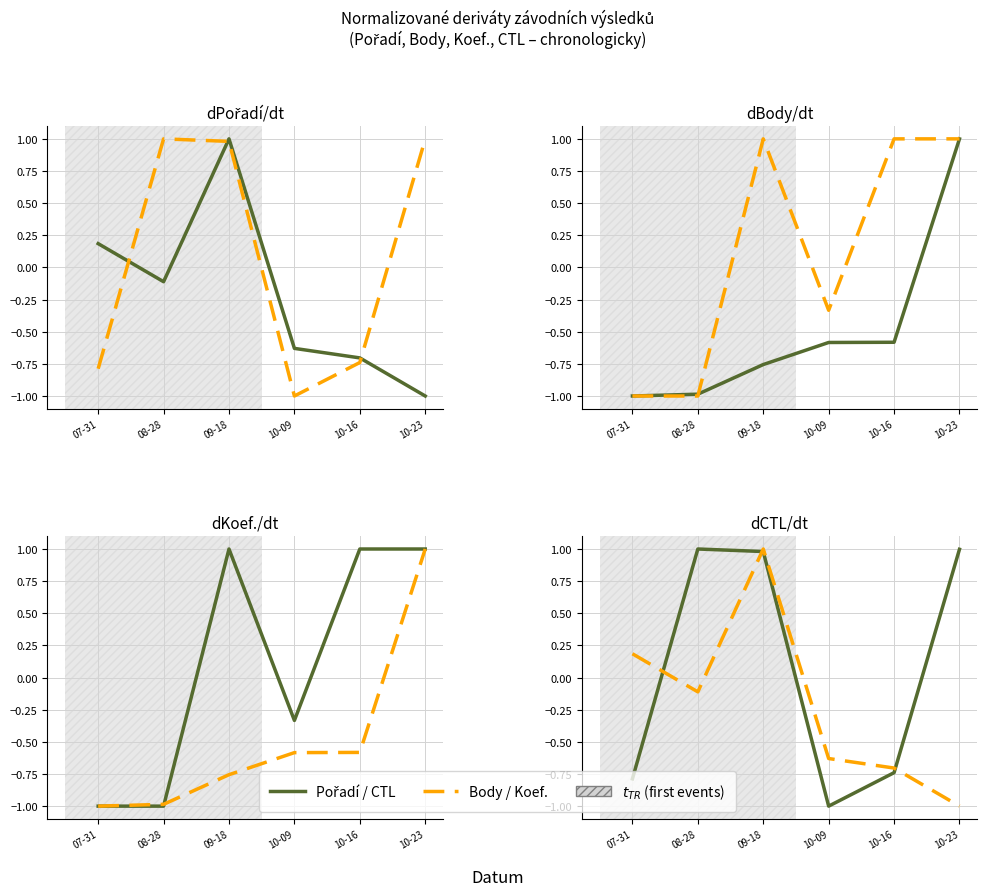

At 10-16, list the series in order from smallest to largest.

CTL (norm), Pořadí (norm), Body (norm), Koef. (norm)